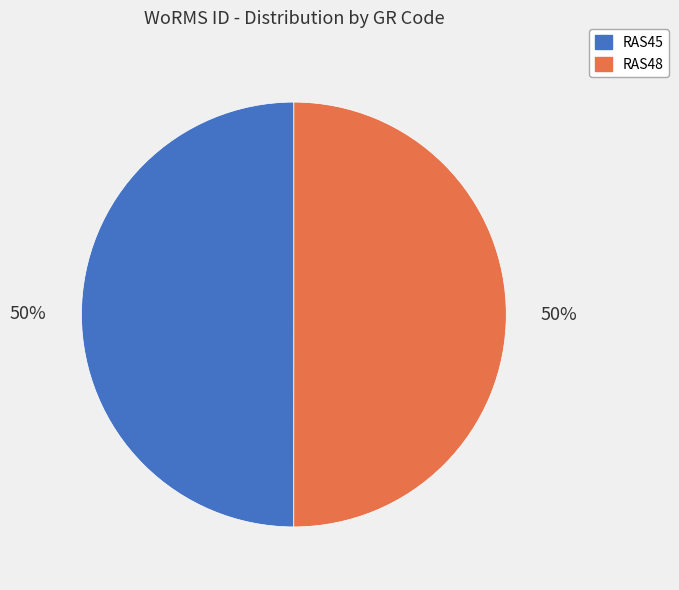

To the nearest percent, what is the combined percentage of RAS45 and RAS48?

100%